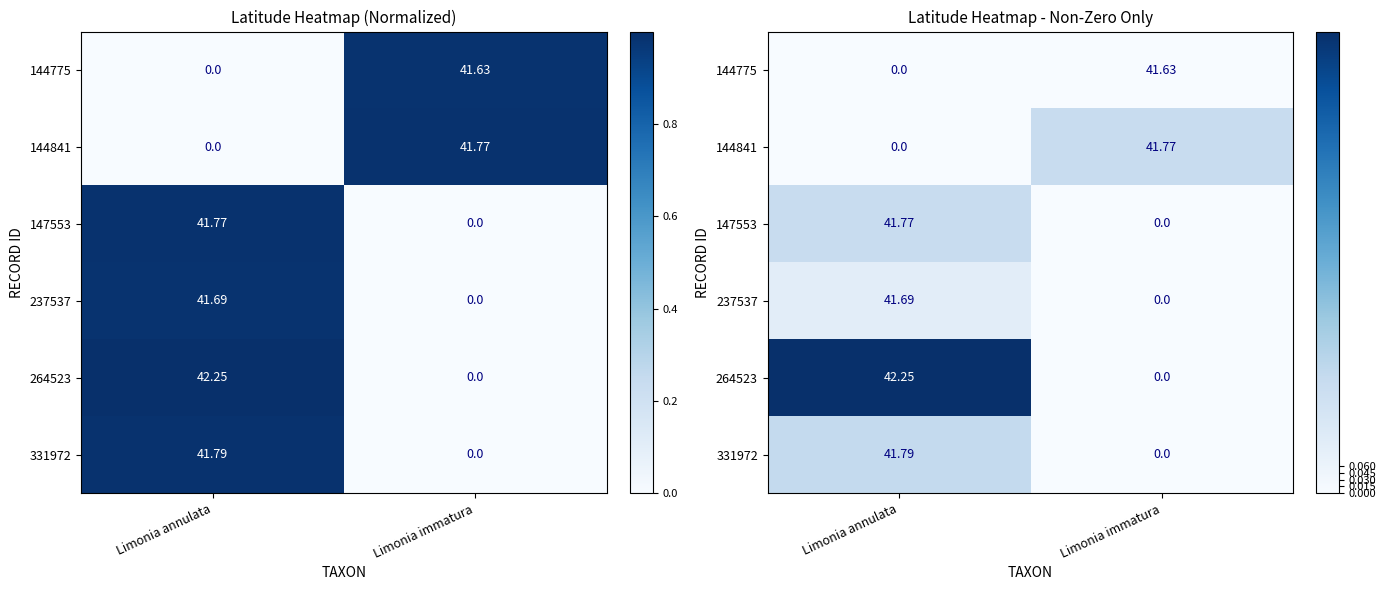

At which category is the sum across all series the highest?

Limonia annulata